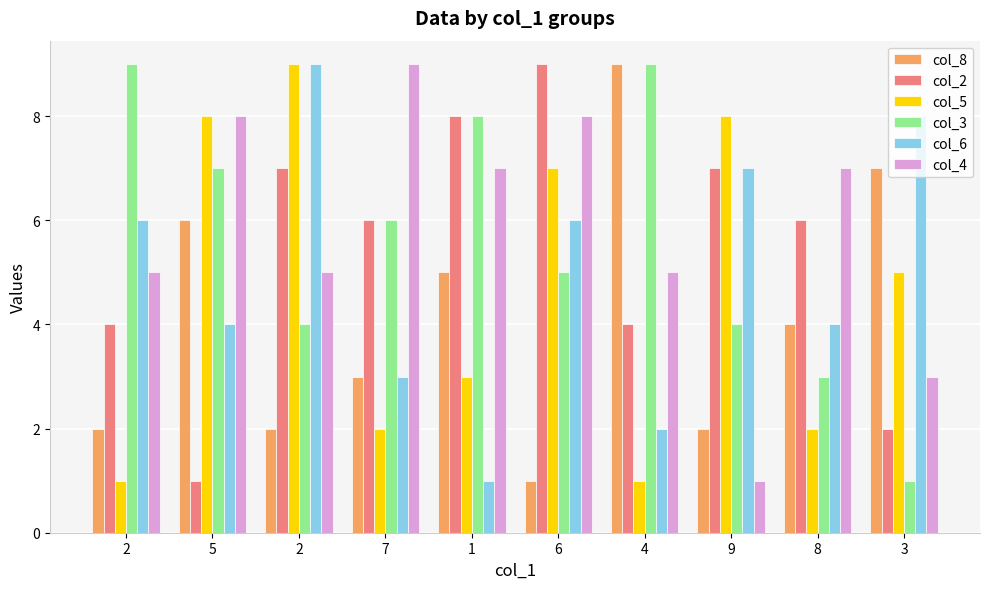

Does the chart contain any negative values?

No